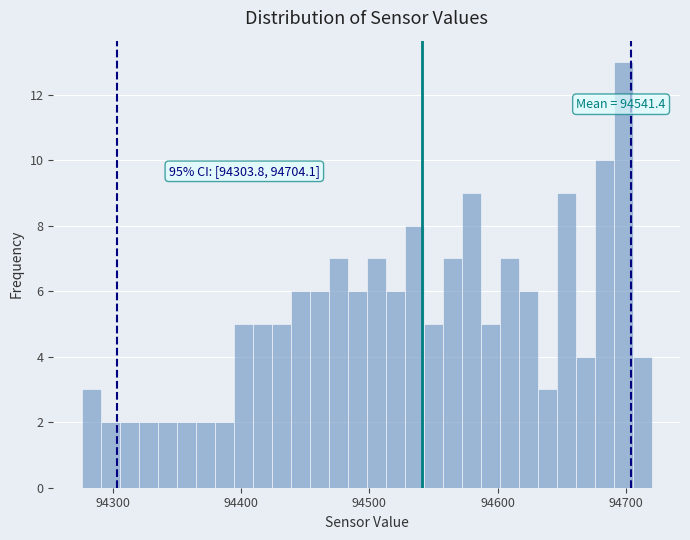

Read against the x-axis, roughly where is the centre of the tallest bar?

94700